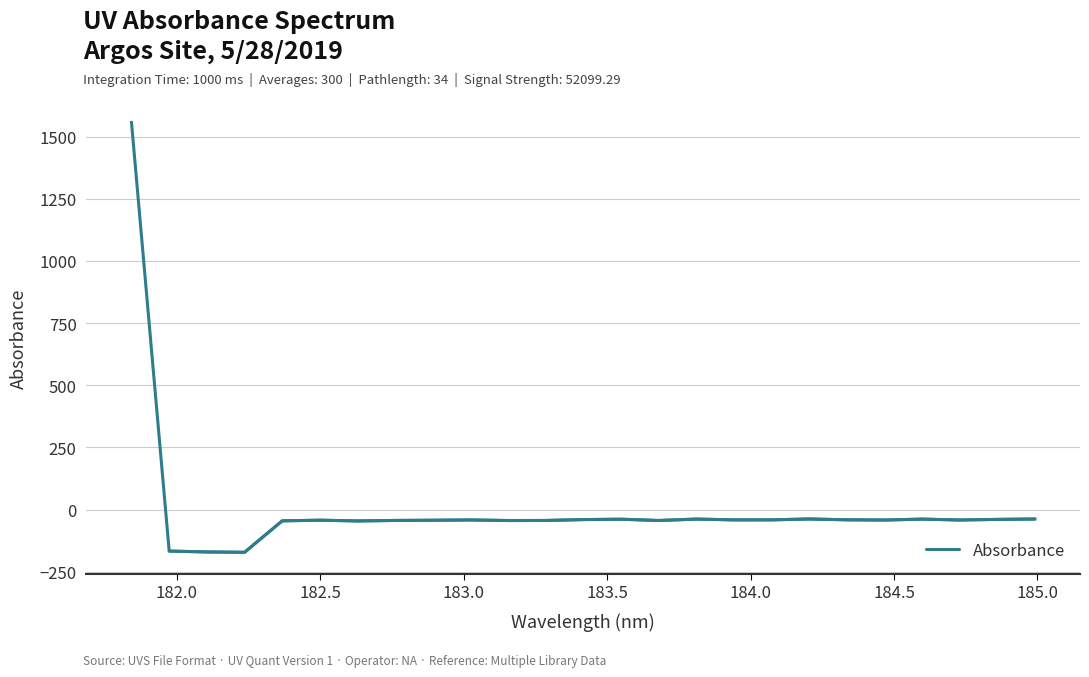

What is the difference between the second highest and second lowest values?

132.5